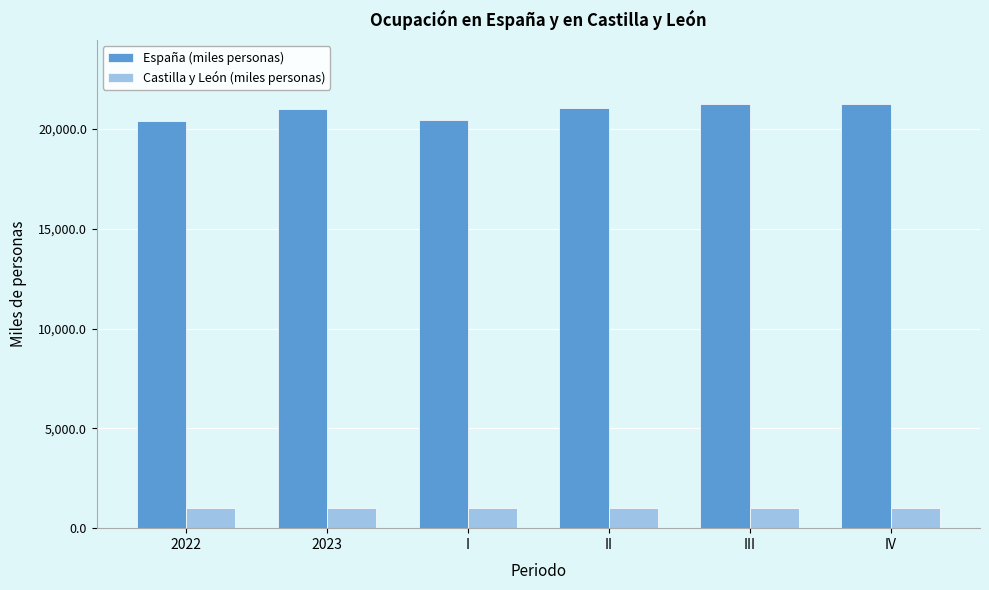

The value of Castilla y León (miles personas) at II is 234.1. True or false?

False